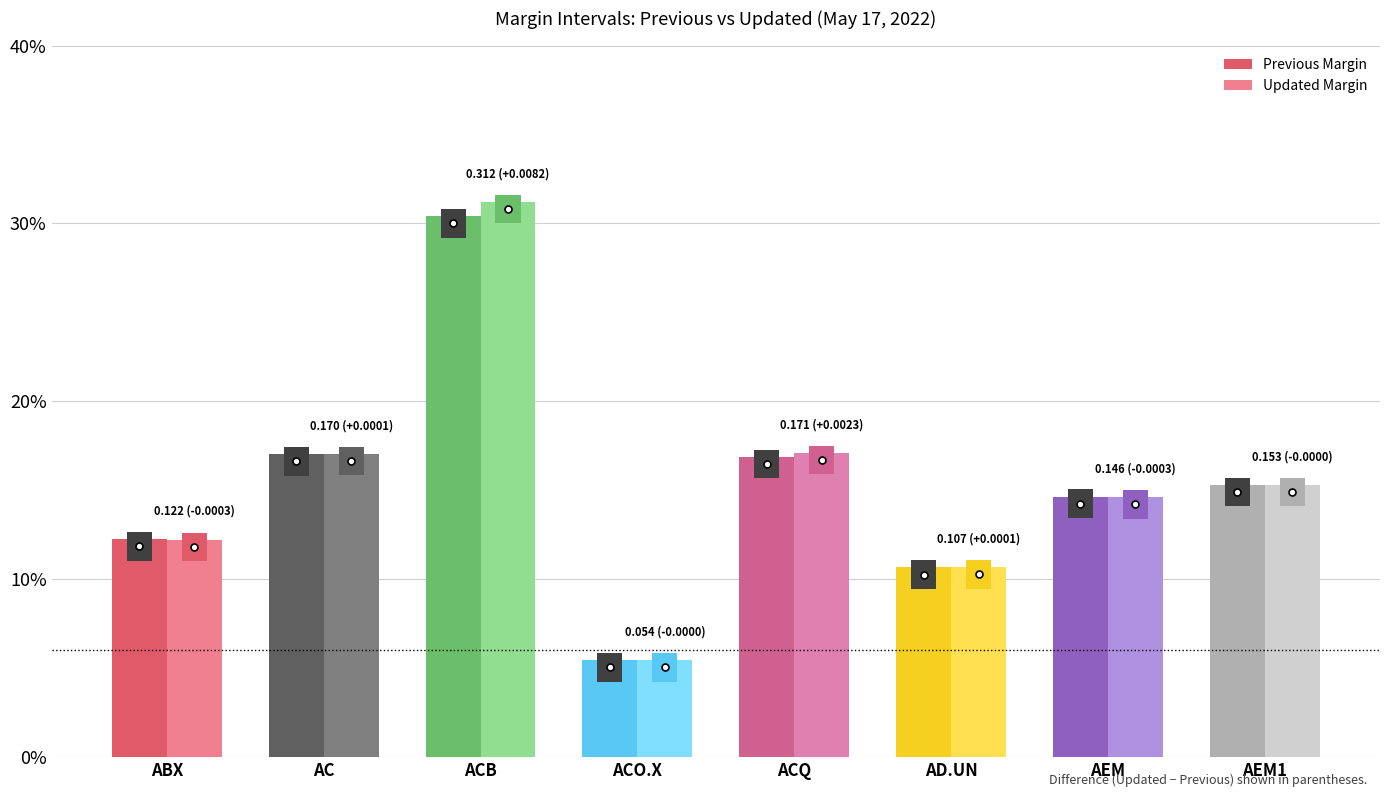

What are all the series names shown in the legend?

Previous Margin, Updated Margin